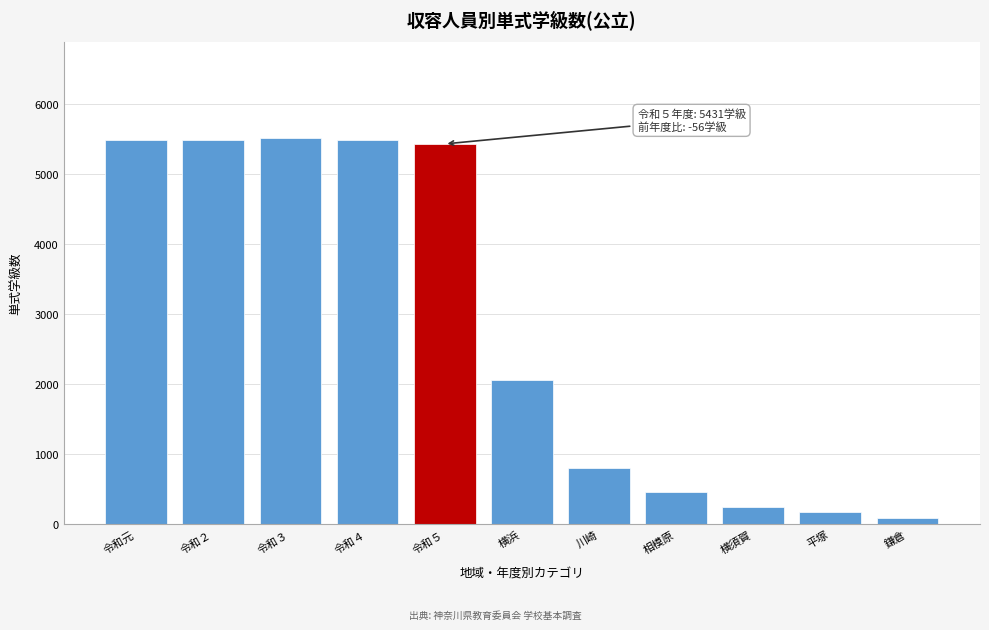

True or false: the data shows 443 at 横浜.

False